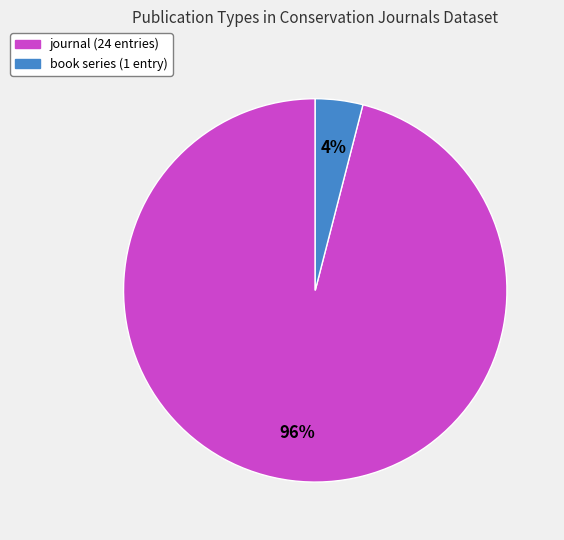

Between journal and book series, which is larger?

journal